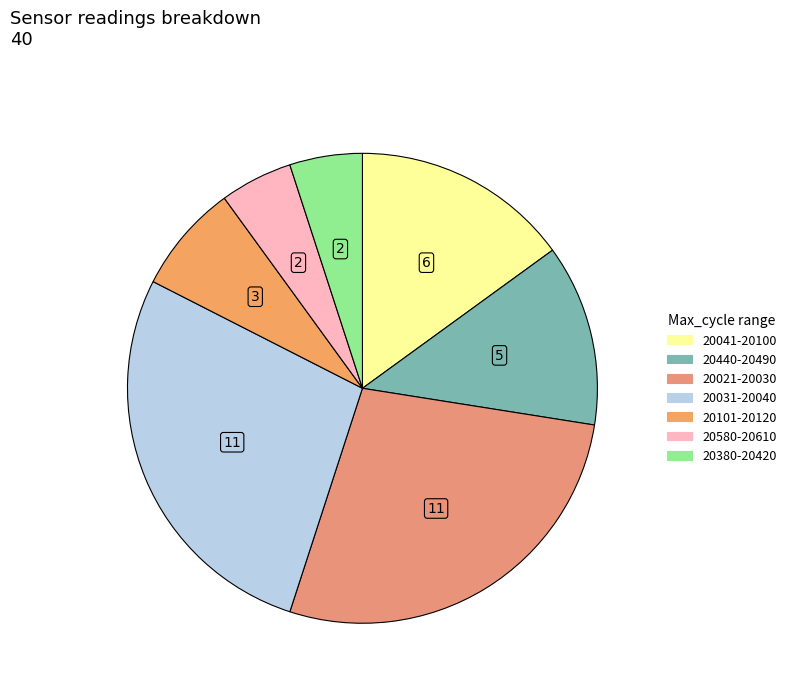

Count the number of slices in the pie.

7